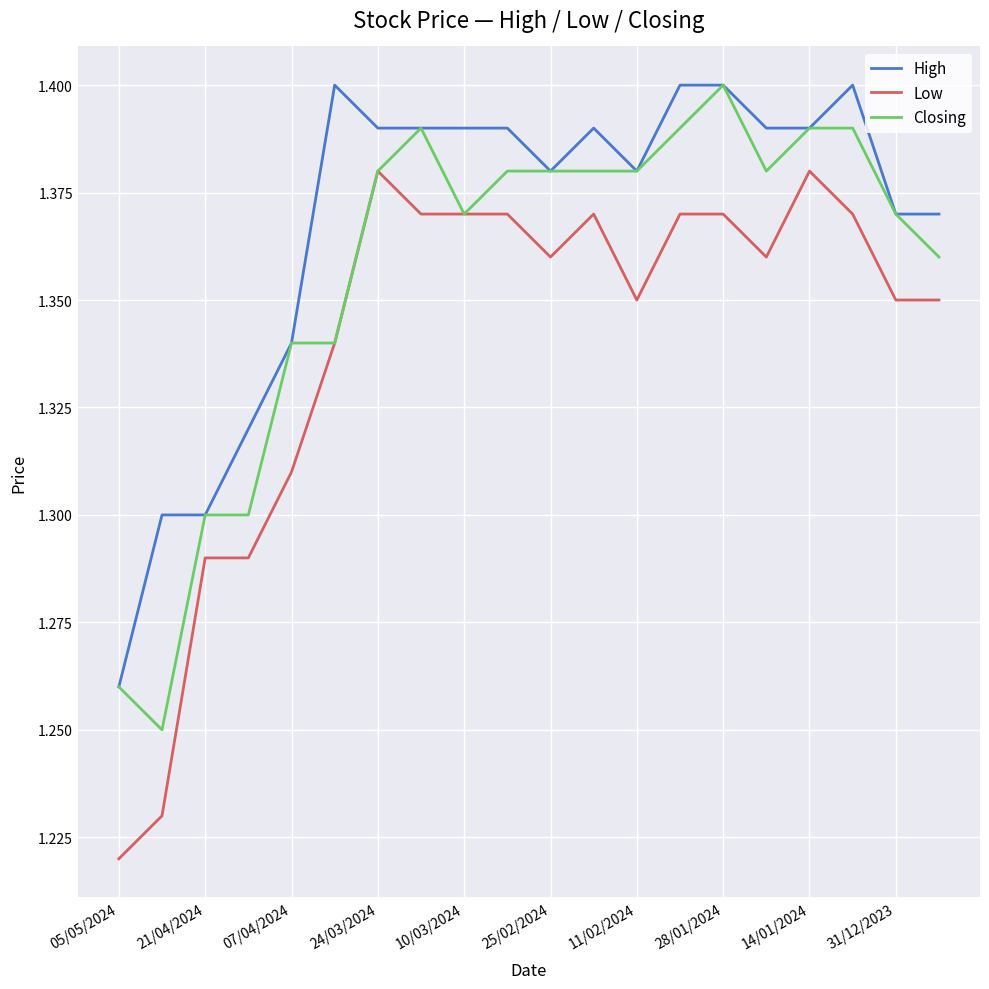

List the series in order of their overall mean, highest first.

High, Closing, Low